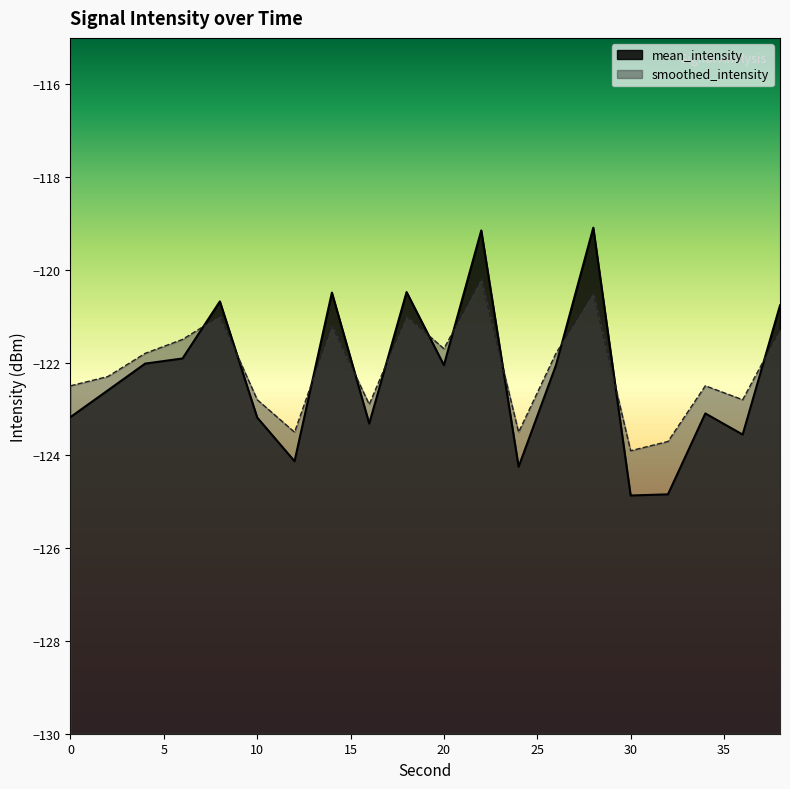

Reading right to left, list all the values displayed in this chart.

mean_intensity: 38=-120.8	36=-123.6	34=-123.1	32=-124.8	30=-124.9	28=-119.1	26=-122.1	24=-124.2	22=-119.2	20=-122.1	18=-120.5	16=-123.3	14=-120.5	12=-124.1	10=-123.2	8=-120.7	6=-121.9	4=-122.0	2=-122.6	0=-123.2
smoothed_intensity: 38=-121.3	36=-122.8	34=-122.5	32=-123.7	30=-123.9	28=-120.5	26=-121.8	24=-123.5	22=-120.2	20=-121.7	18=-121.0	16=-122.9	14=-121.2	12=-123.5	10=-122.8	8=-121.0	6=-121.5	4=-121.8	2=-122.3	0=-122.5